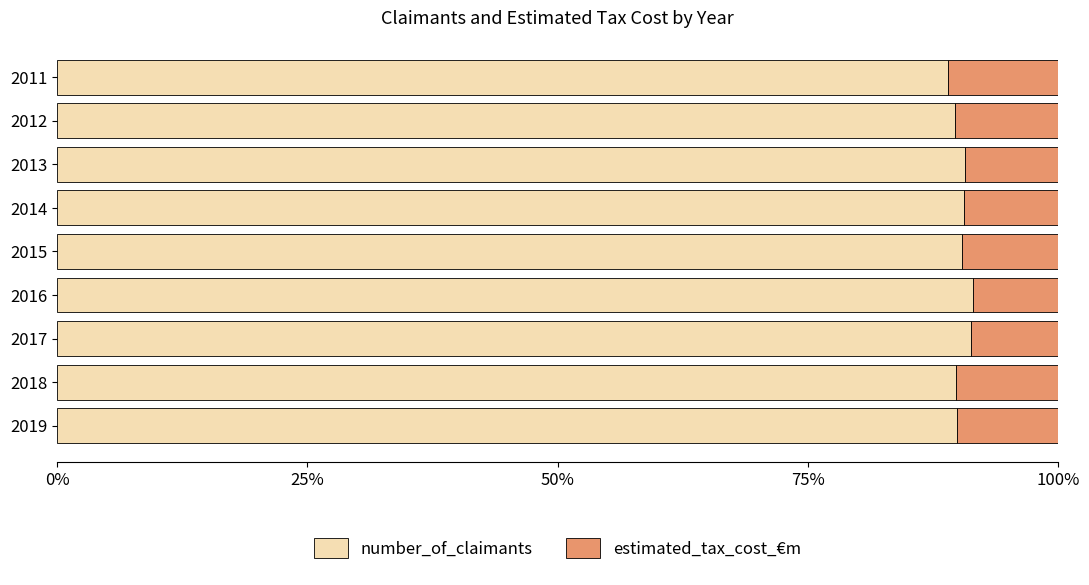

What is the highest value of the number_of_claimants series?

91.5